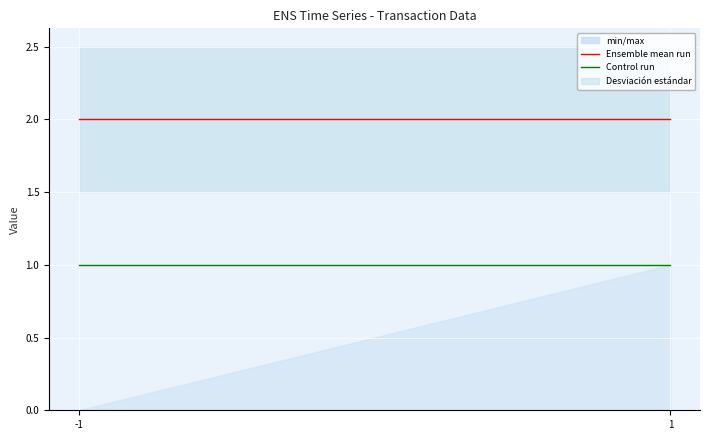

Is the value of Ensemble mean run at -1 greater than the value of Control run at 1?

Yes